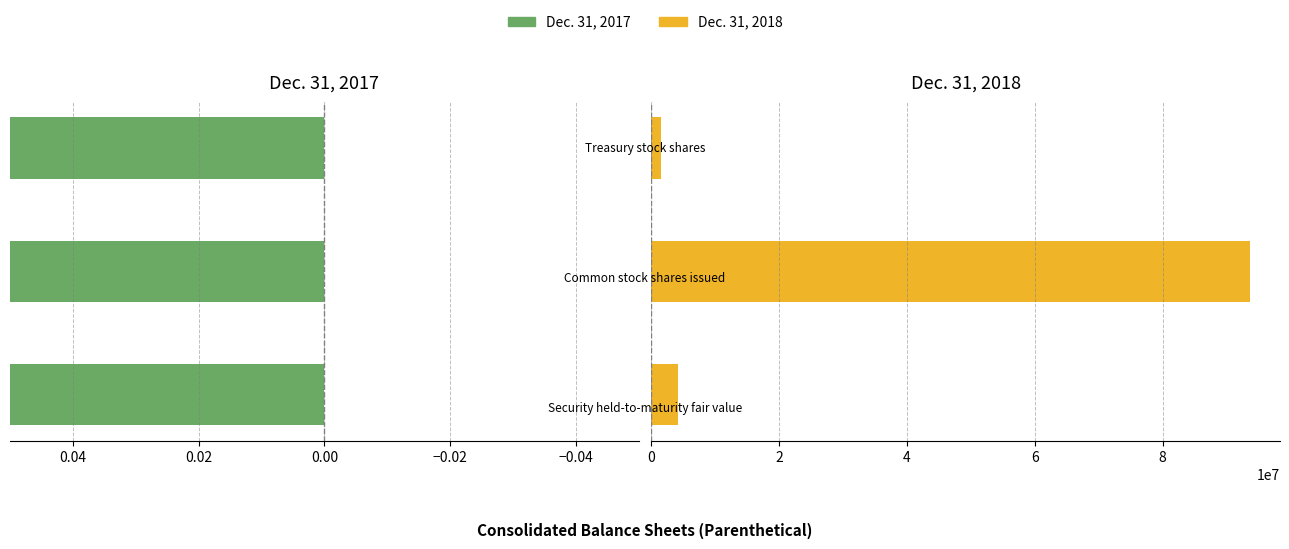

Is the value of Dec. 31, 2017 at −0.04 greater than the value of Dec. 31, 2018 at −0.04?

No